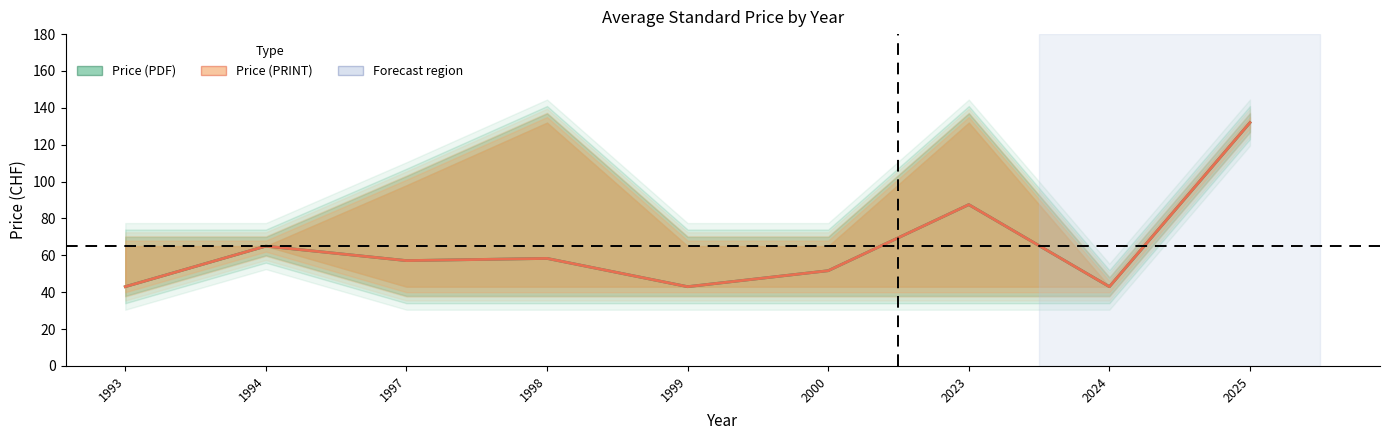

Between 1994 and 2000, which series saw the biggest shift?

Price (PDF) lower